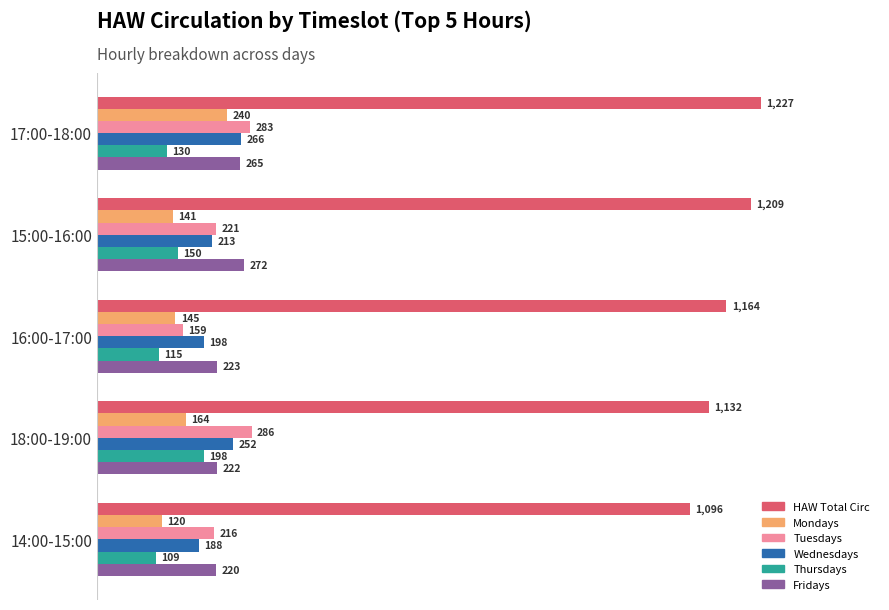

What are all the series names shown in the legend?

HAW Total Circ, Mondays, Tuesdays, Wednesdays, Thursdays, Fridays